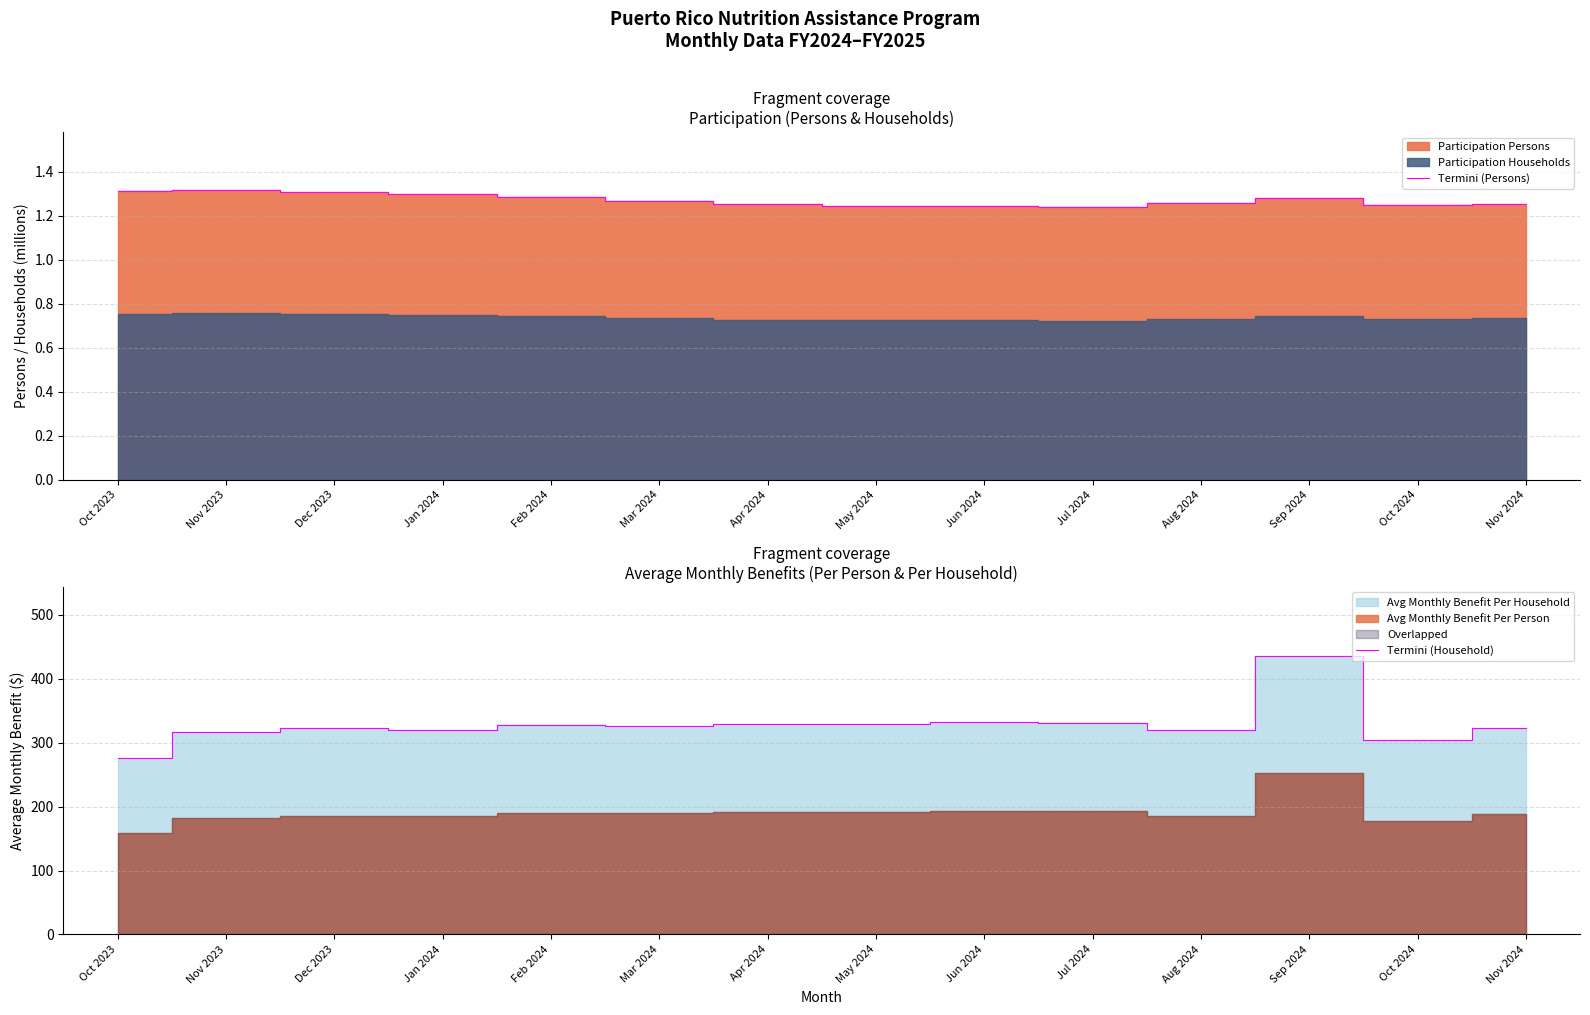

Reading right to left, transcribe all the data shown in this chart.

Termini (Persons): 1.3	1.2	1.3	1.3	1.2	1.2	1.2	1.3	1.3	1.3	1.3	1.3	1.3	1.3
Termini (Household): 323.5	304.9	435.0	319.6	330.6	332.0	330.0	329.8	326.6	328.0	320.2	323.1	316.2	275.8